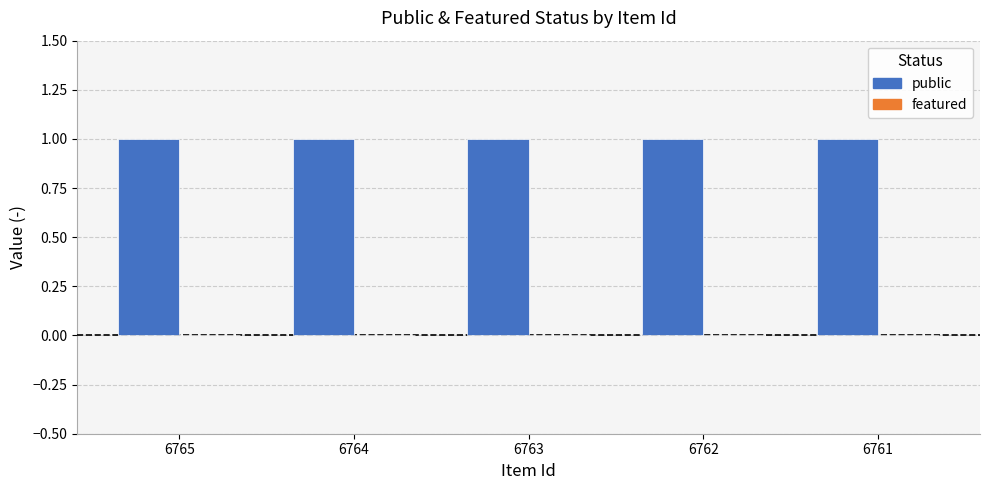

At how many categories does at least one series exceed 0?

5